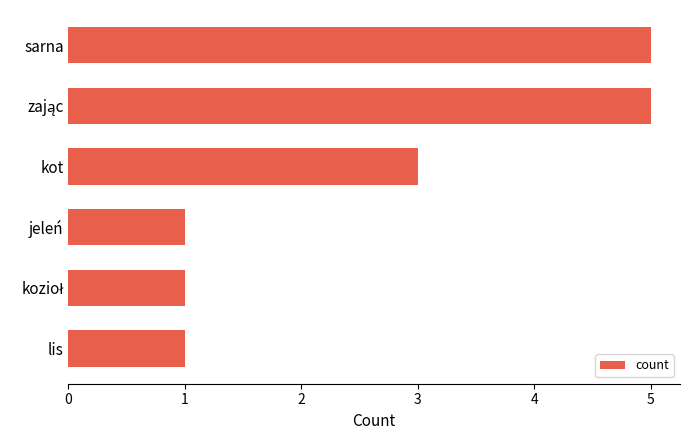

Approximately how many times larger is the value at jeleń compared to lis?

1.0